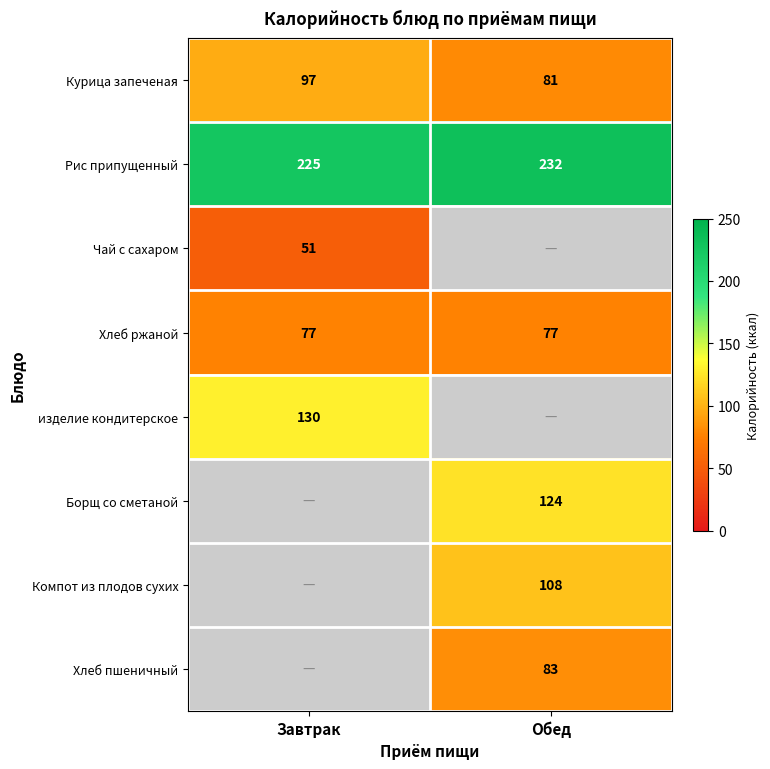

True or false: Курица запеченая has a value of 81 at Обед.

True